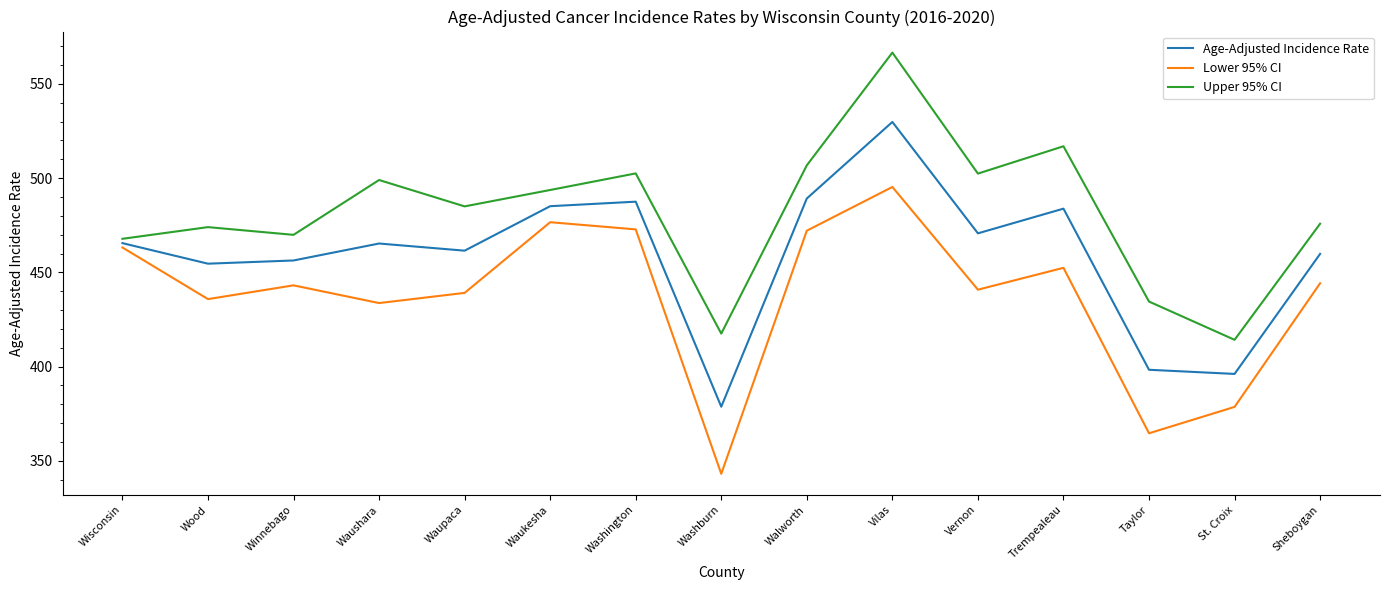

What are all the series names shown in the legend?

Age-Adjusted Incidence Rate, Lower 95% CI, Upper 95% CI